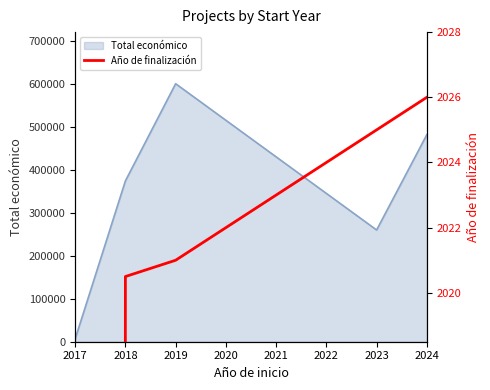

What is the value of the 4th point from the left?

2025.0